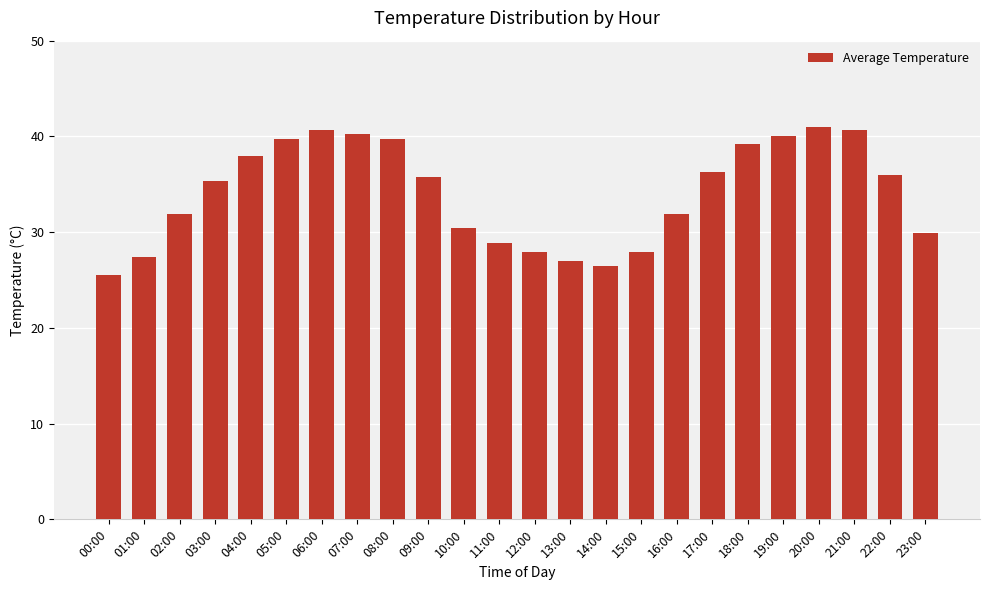

What is the change in value from 03:00 to 19:00?

+4.7